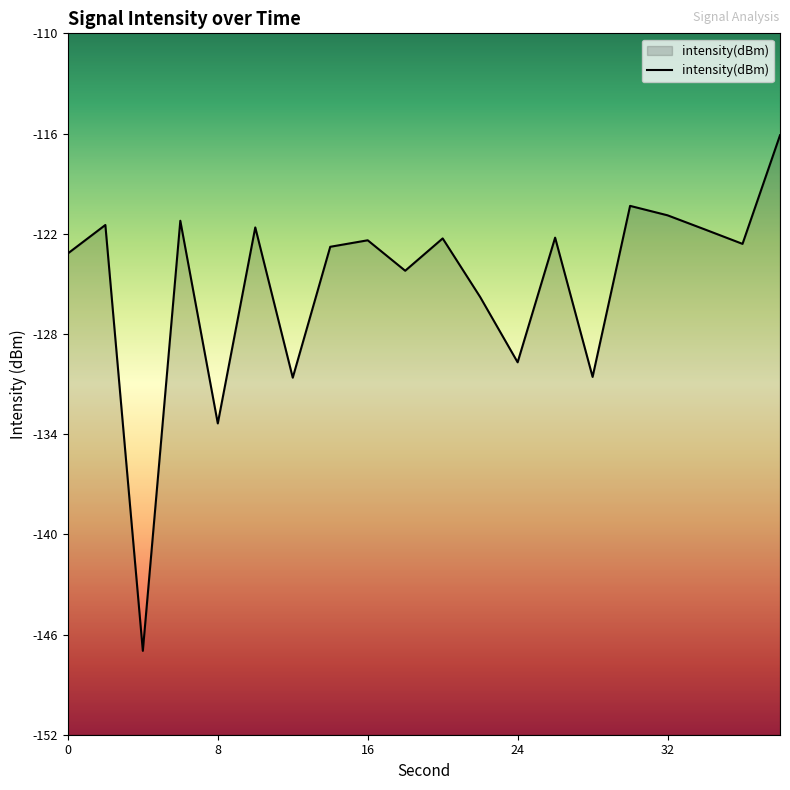

Rank the categories by value from lowest to highest.

4, 8, 12, 28, 24, 22, 18, 0, 14, 36, 16, 20, 26, 34, 10, 2, 6, 32, 30, 38